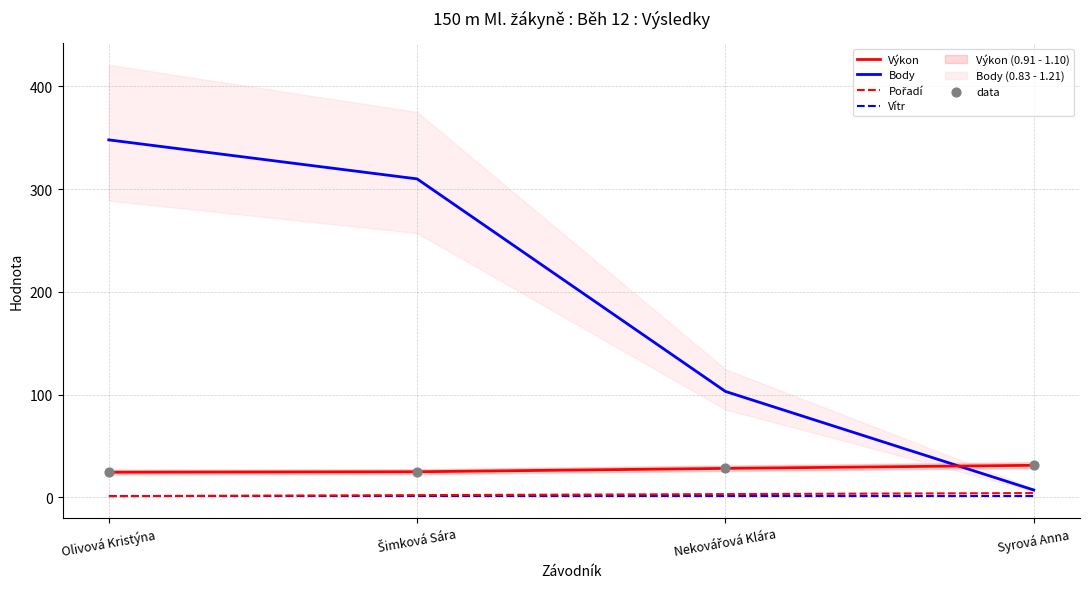

Is the value of data at Syrová Anna greater than the value of Body at Šimková Sára?

No